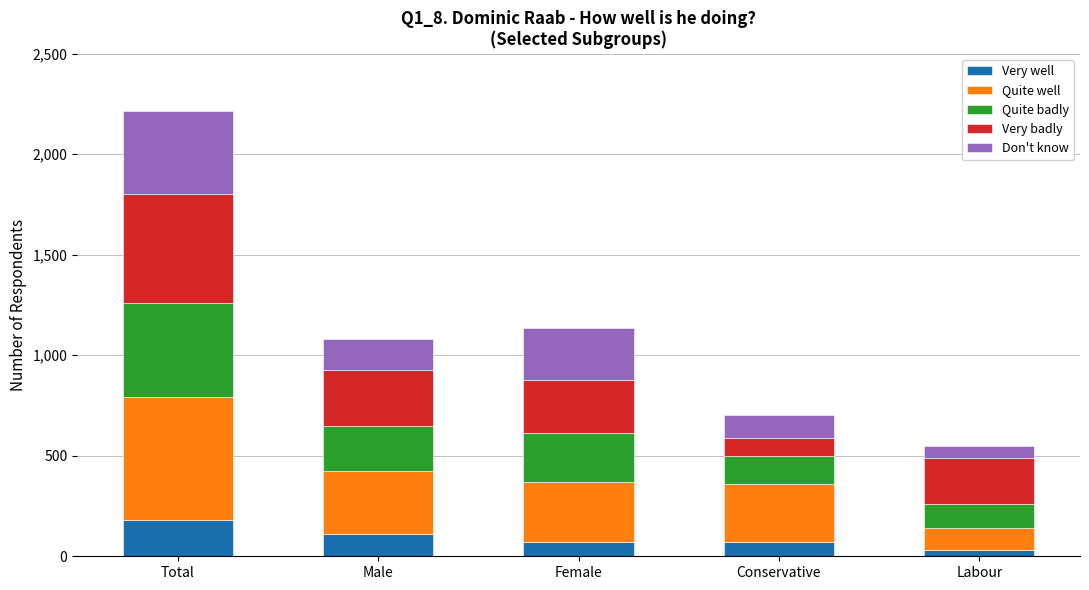

The Very well series shows 181 at Total. True or false?

True